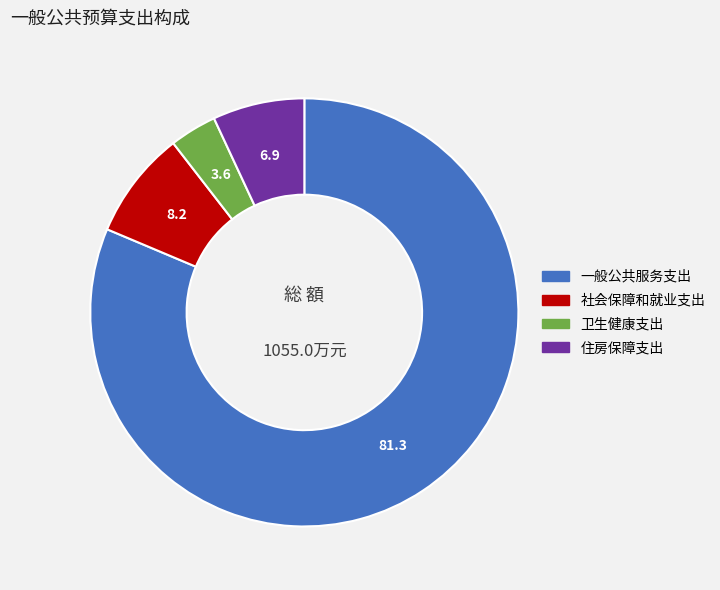

Does 一般公共服务支出 account for over 50% of the chart?

Yes